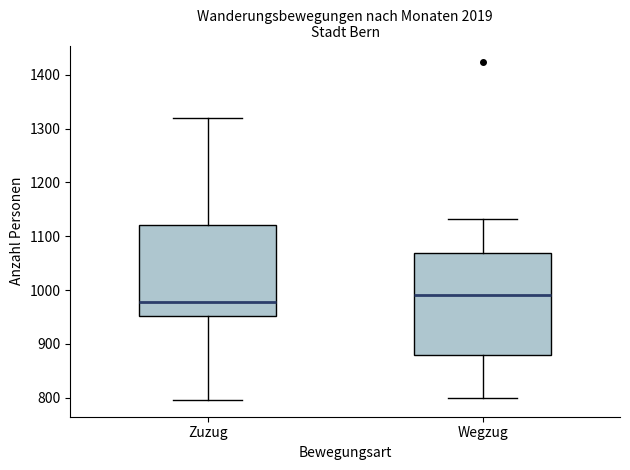

Where is the lower edge of the box for Wegzug on the y-axis? The values are not printed on the chart, so give them approximately, as read against the axis.

880